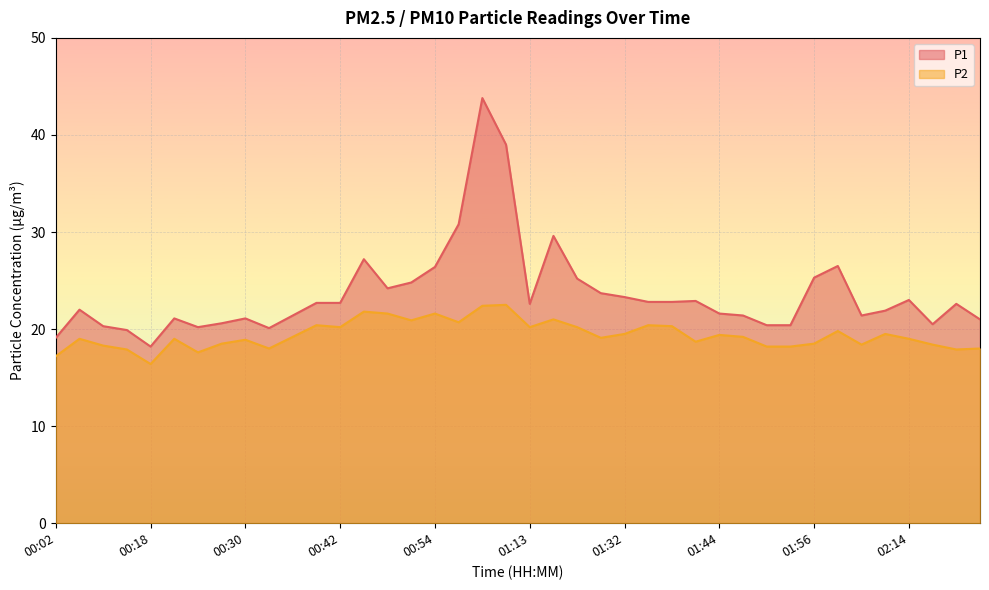

What is the sum of all P2 values?

776.0